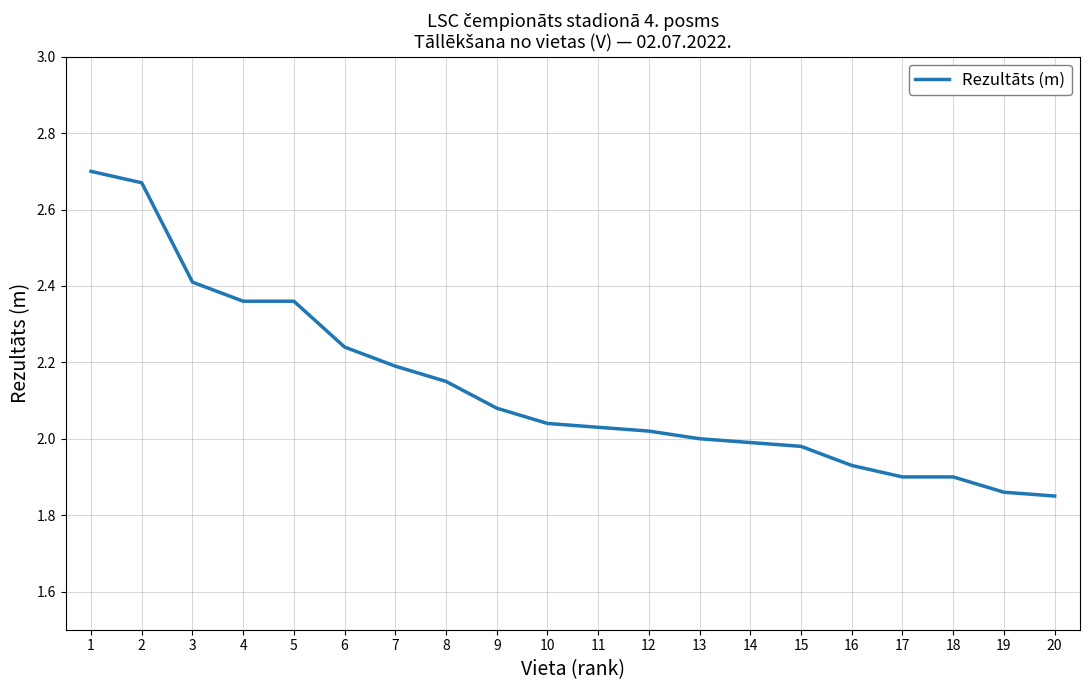

Is it true that the value at 8 is 1.1?

False